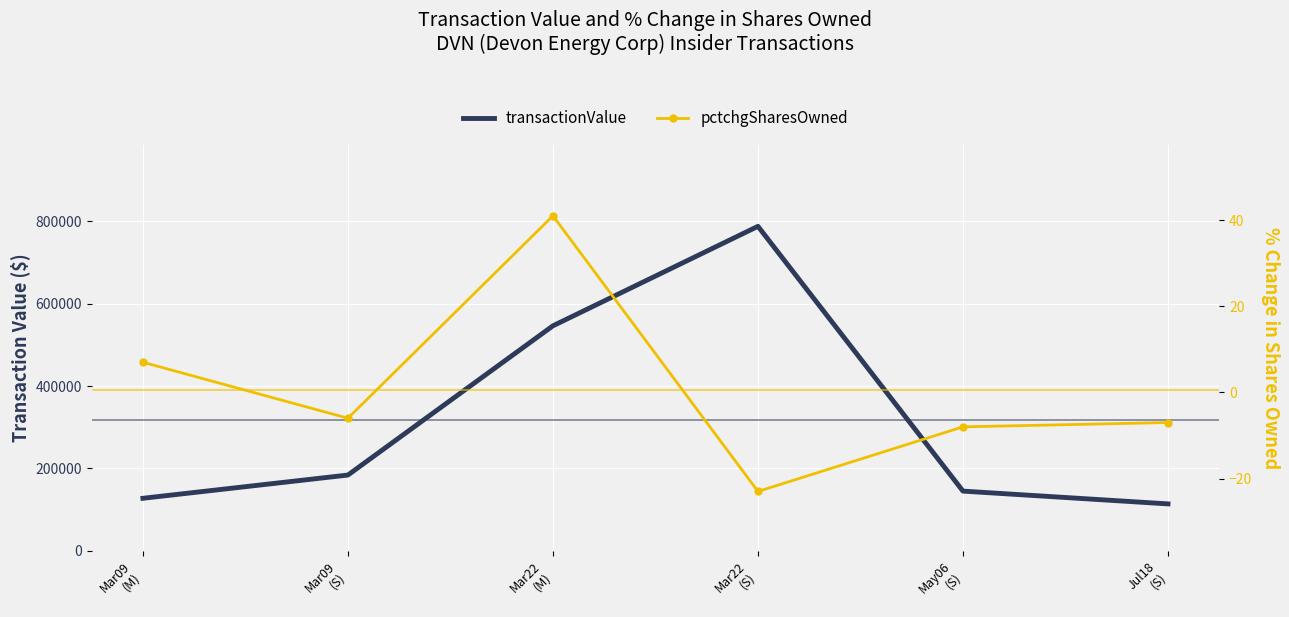

What is the average value of the pctchgSharesOwned series?

1